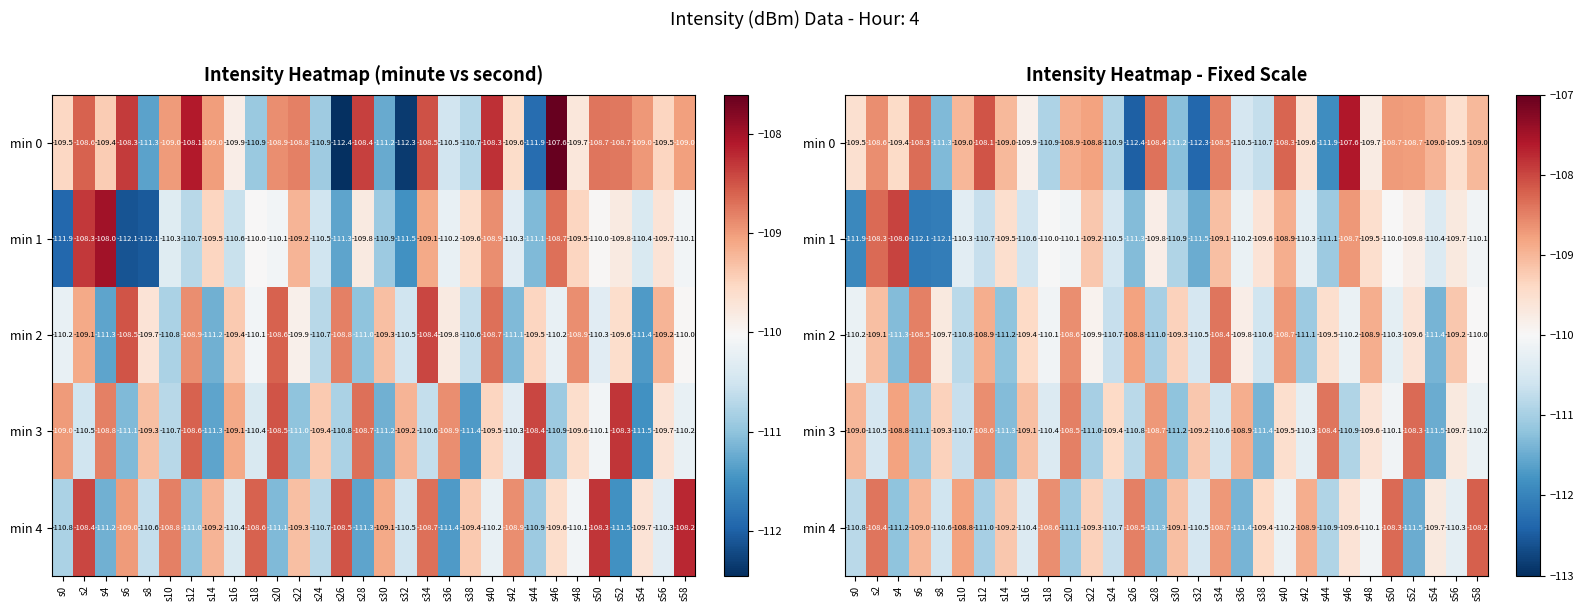

At which category is the sum across all series the highest?

s2